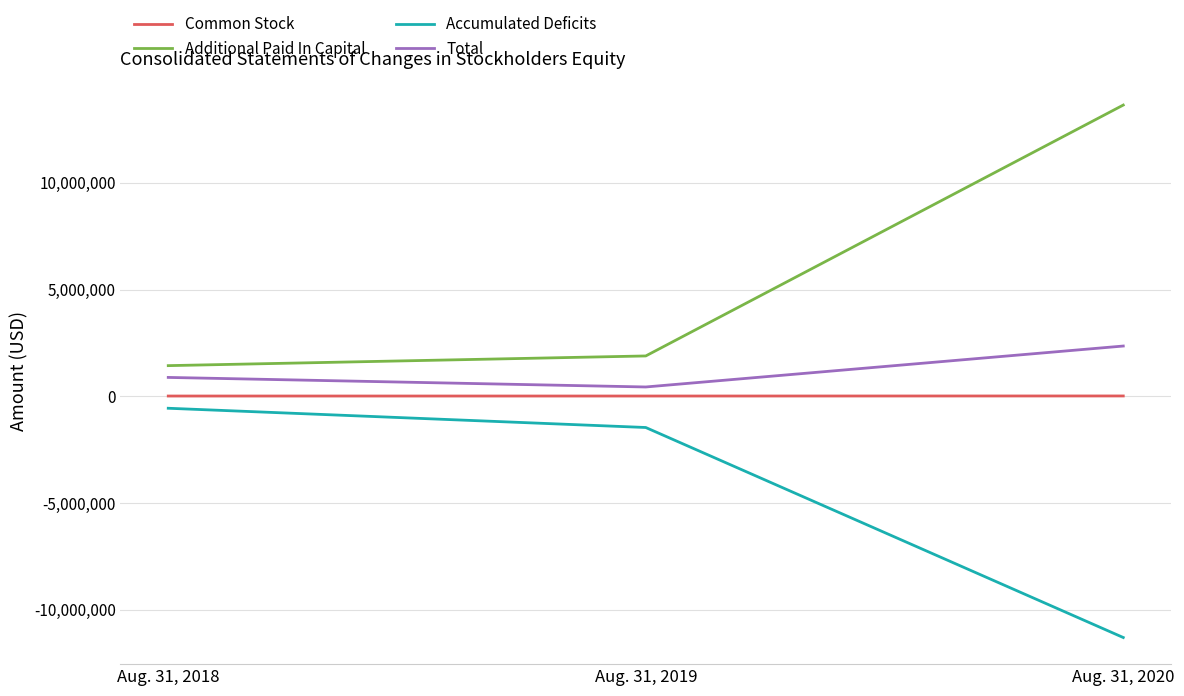

What is the maximum value for Accumulated Deficits?

-562652